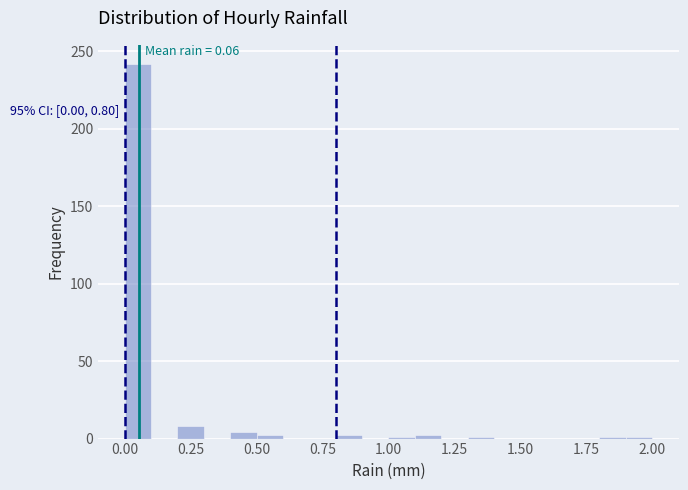

Around what value on the x-axis is the tallest bar? Give the approximate position of its centre, as read against the axis.

0.05